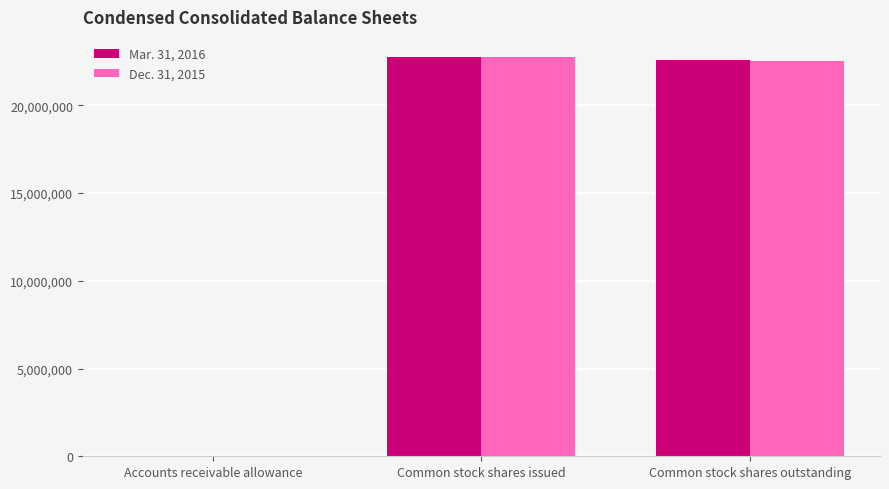

What is the maximum value shown in the chart?

22767052